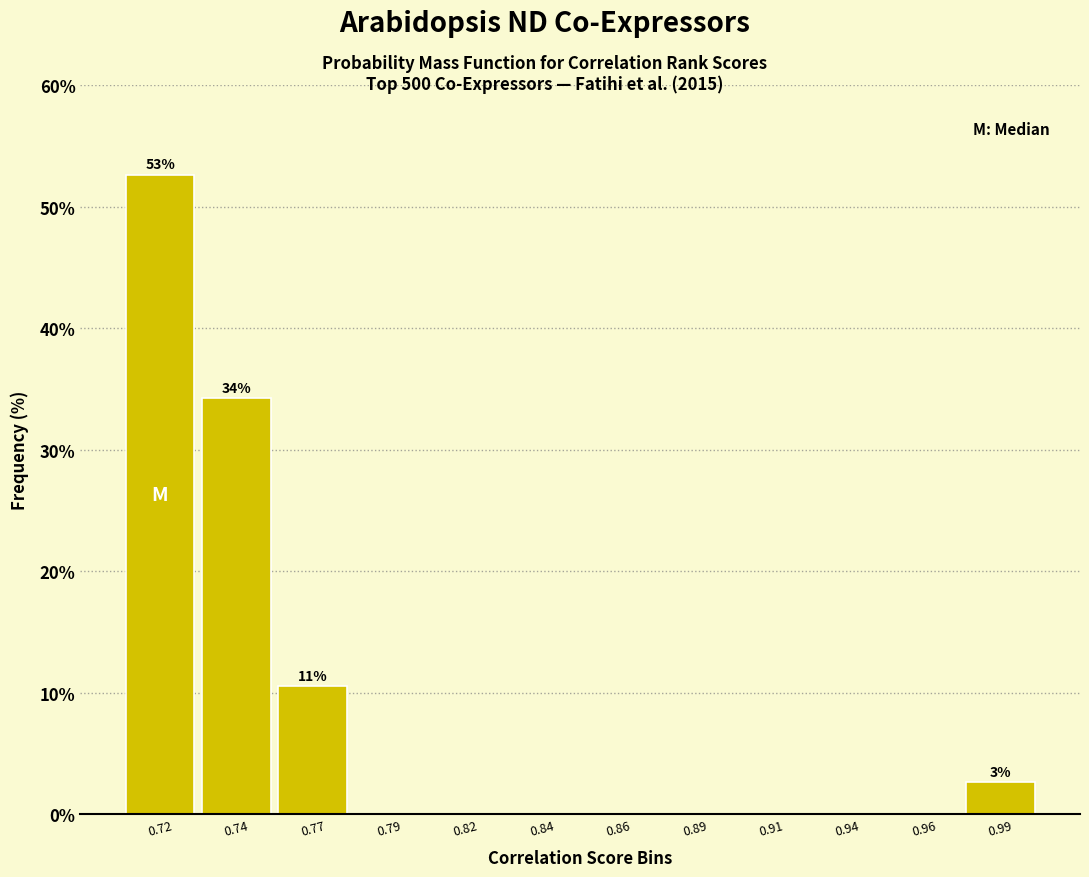

Reading right to left, extract all data points from this chart.

0.99=2.6	0.96=0.0	0.94=0.0	0.91=0.0	0.89=0.0	0.86=0.0	0.84=0.0	0.82=0.0	0.79=0.0	0.77=10.5	0.74=34.2	0.72=52.6